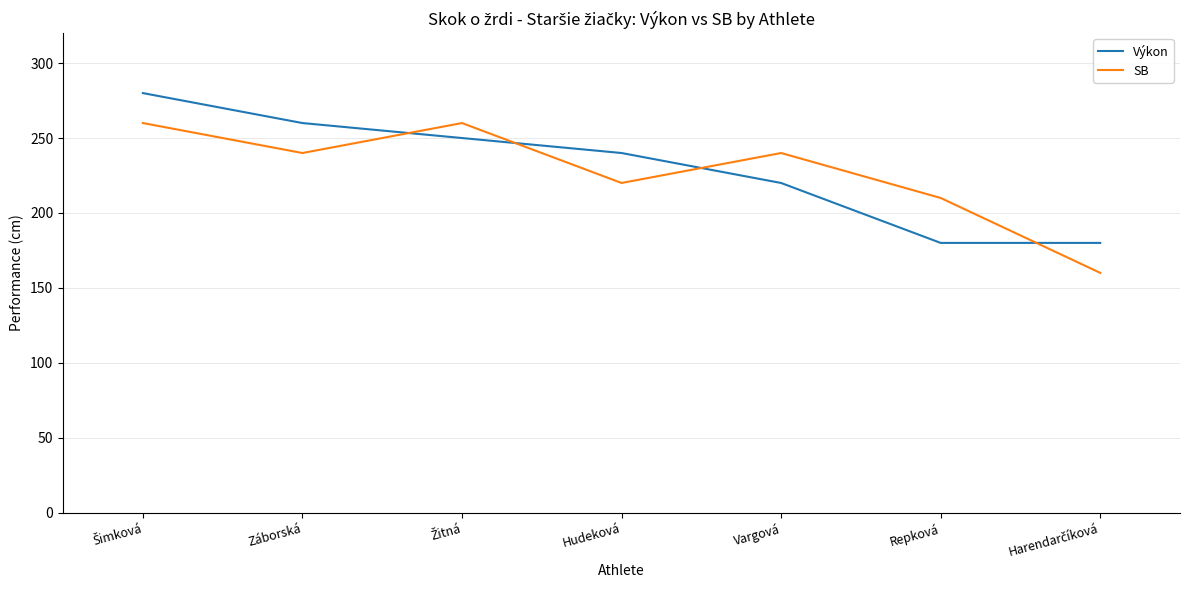

True or false: Výkon and SB intersect in this chart.

True